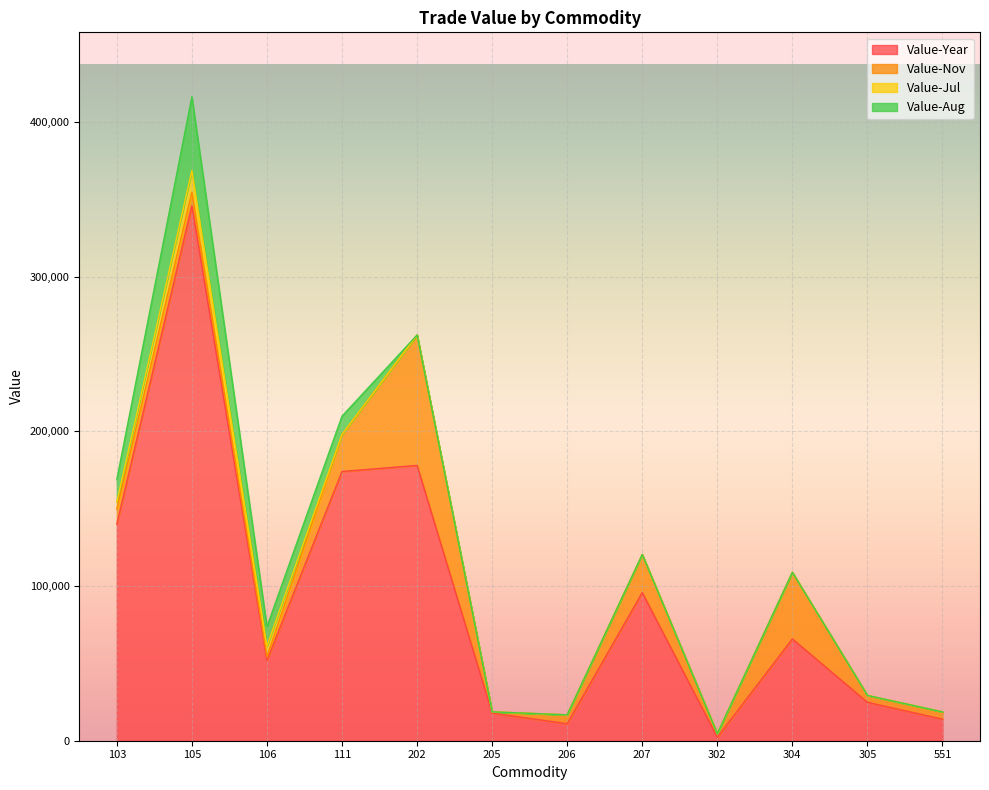

Reading left to right, what are all the values shown in this chart?

Value-Year: 103=139967	105=345765	106=51874	111=174034	202=177966	205=17863	206=10991	207=95735	302=2244	304=65815	305=24842	551=13928
Value-Nov: 103=9771	105=8786	106=2271	111=23900	202=84285	205=813	206=5729	207=24646	302=2244	304=43037	305=4434	551=4709
Value-Jul: 103=4536	105=14090	106=6931	111=0	202=0	205=0	206=0	207=0	302=0	304=0	305=0	551=0
Value-Aug: 103=14525	105=47667	106=12611	111=11868	202=0	205=0	206=0	207=0	302=0	304=0	305=0	551=0